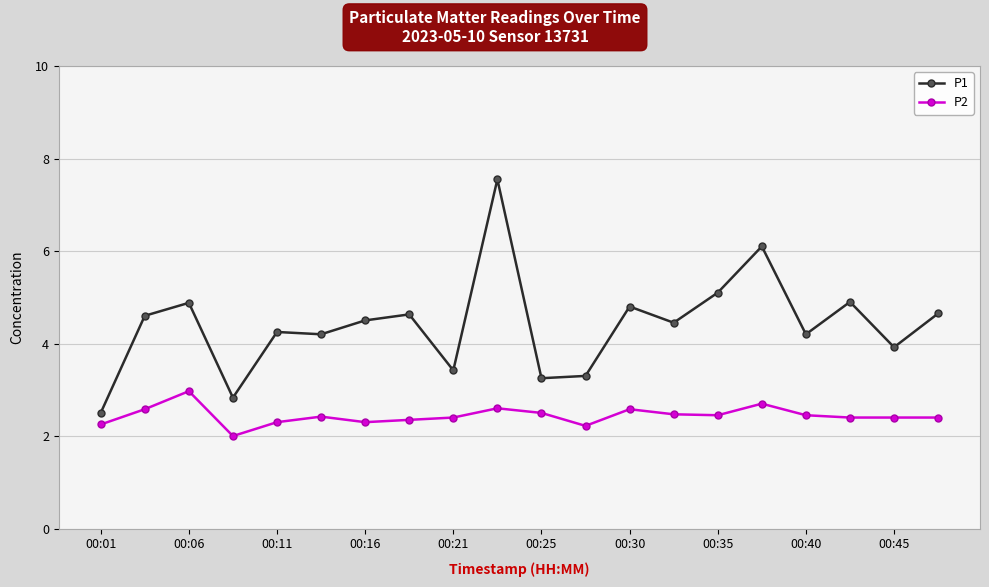

What is the value of the P1 point at the 13th from the left?

4.8